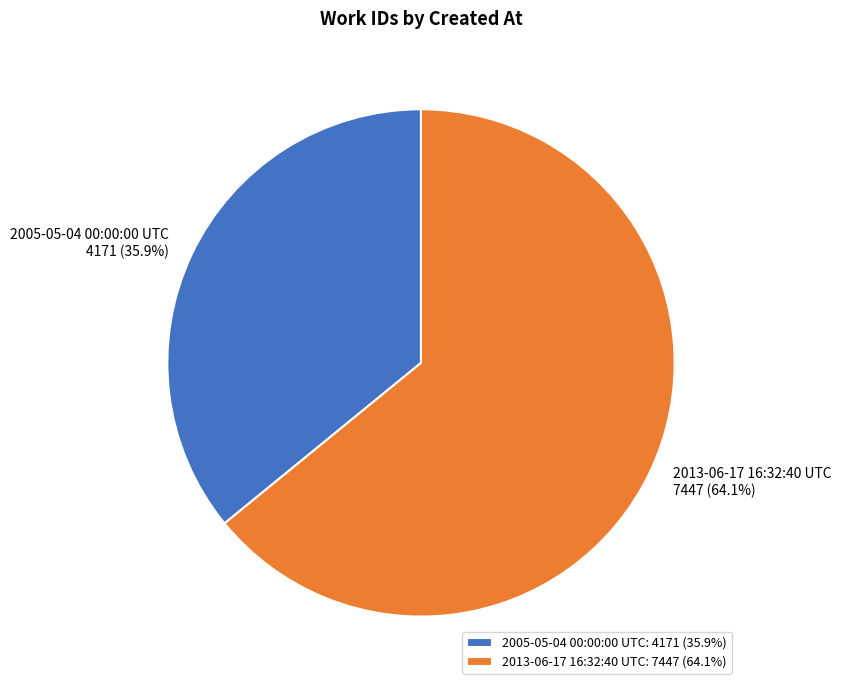

What percentage is the 2005-05-04 00:00:00 UTC slice, to the nearest percent?

36%